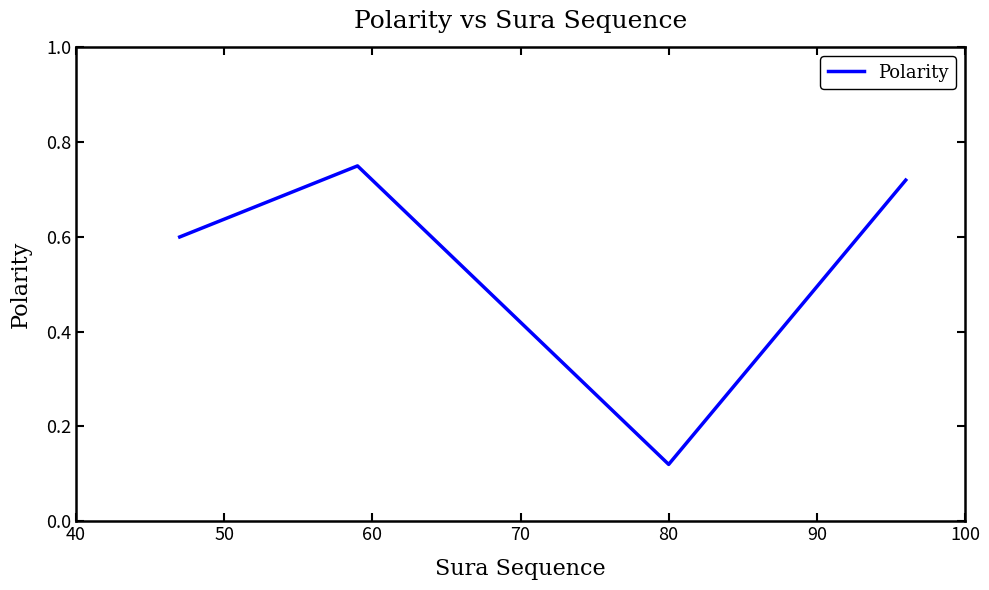

What is the difference between the second highest and minimum values?

0.6